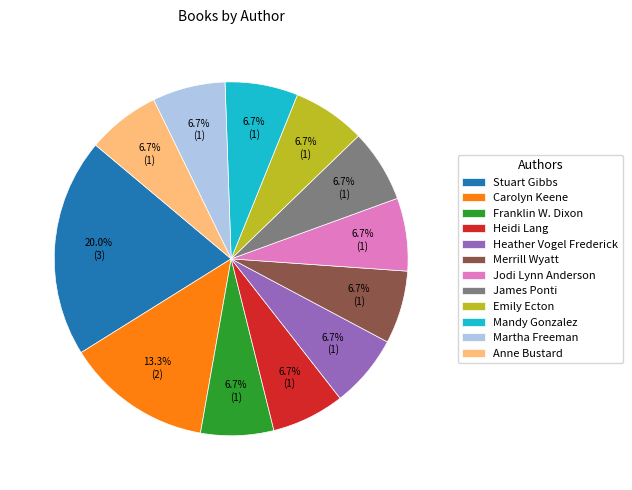

To the nearest percent, what portion does Anne Bustard represent?

7%